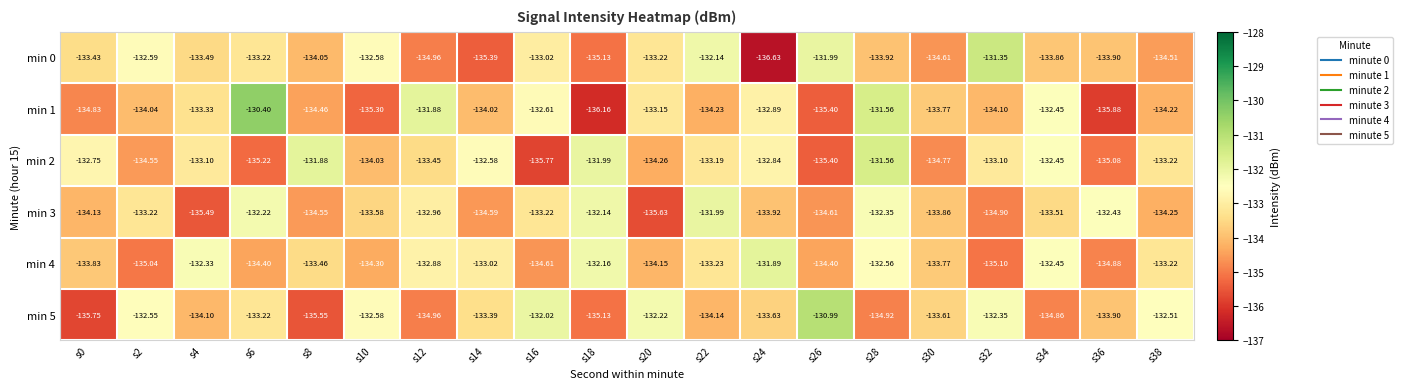

Is the value of min 3 at s32 greater than the value of min 0 at s12?

Yes